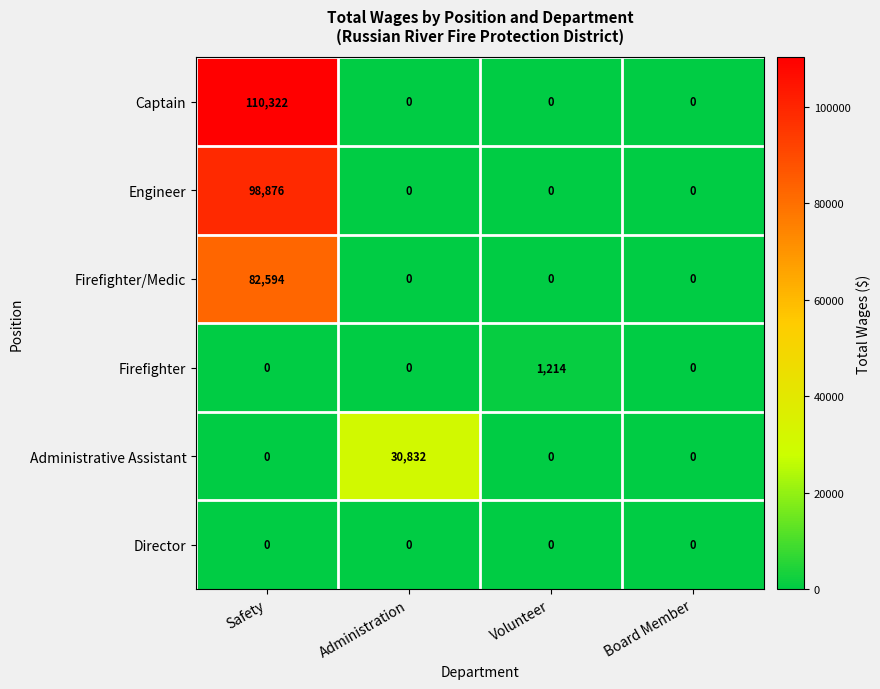

Reading left to right, extract all data points from this chart.

Captain: Safety=110322	Administration=0	Volunteer=0	Board Member=0
Engineer: Safety=98876	Administration=0	Volunteer=0	Board Member=0
Firefighter/Medic: Safety=82594	Administration=0	Volunteer=0	Board Member=0
Firefighter: Safety=0	Administration=0	Volunteer=1214	Board Member=0
Administrative Assistant: Safety=0	Administration=30832	Volunteer=0	Board Member=0
Director: Safety=0	Administration=0	Volunteer=0	Board Member=0